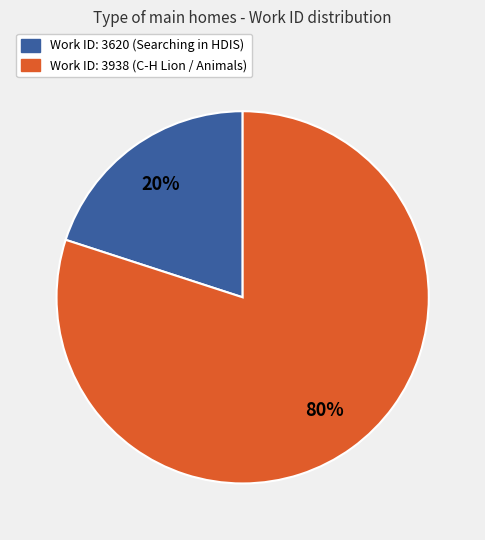

What is the largest slice in the pie chart?

Work ID: 3938 (C-H Lion / Animals)